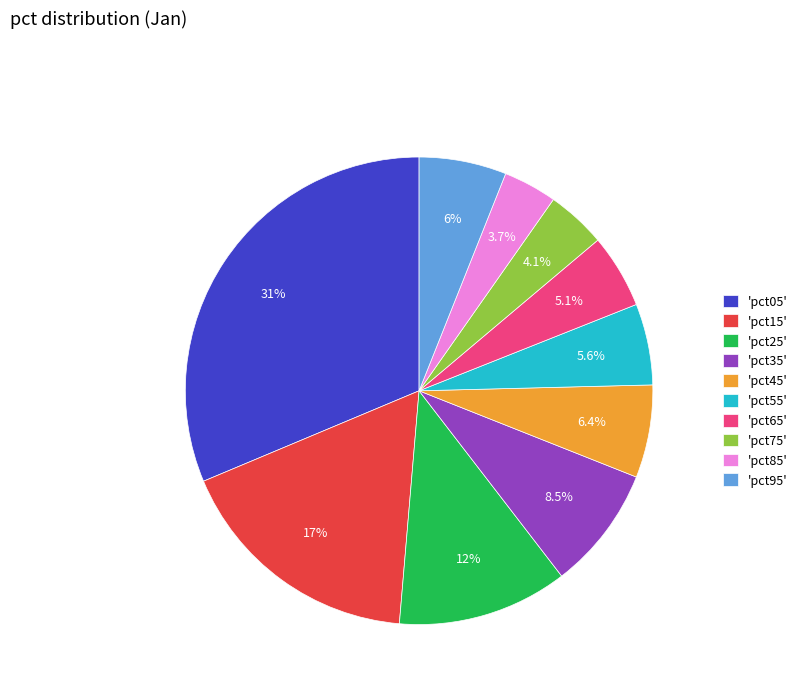

Which category has the biggest portion of the pie?

'pct05'